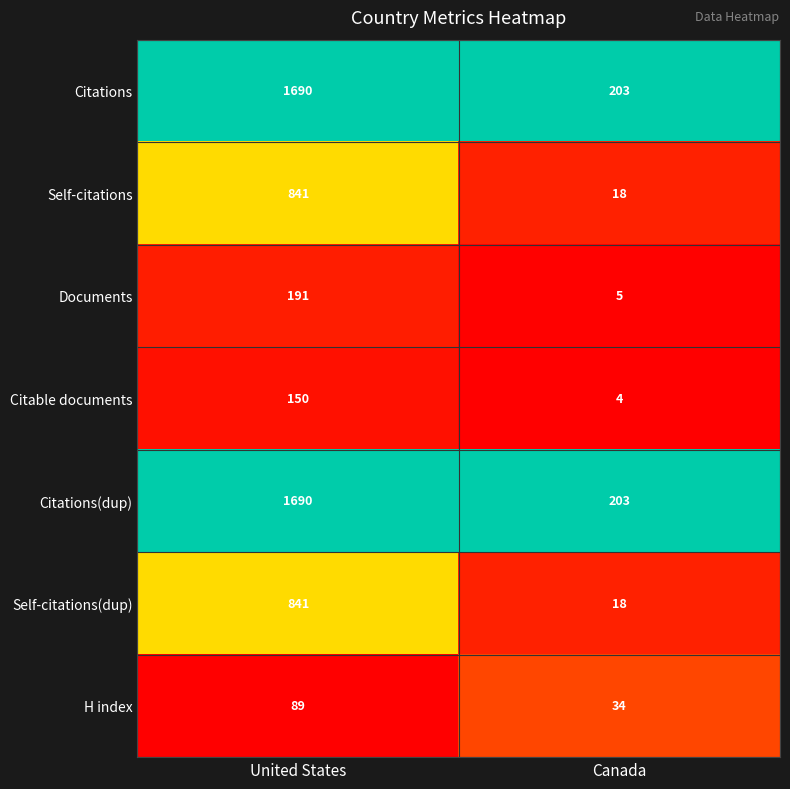

Count the number of categories in the chart.

2